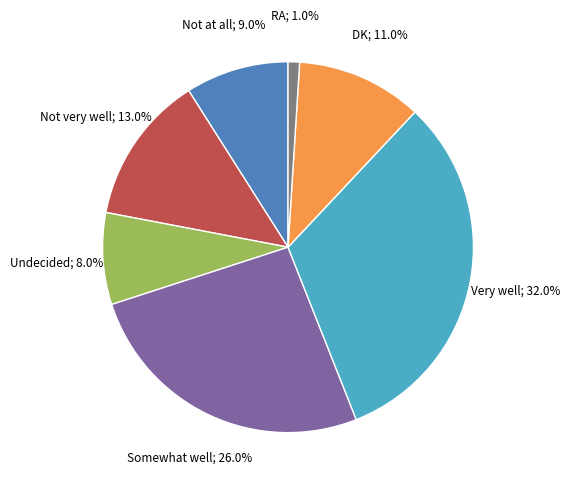

To the nearest percent, what is the difference between the largest and smallest slice percentages?

31%